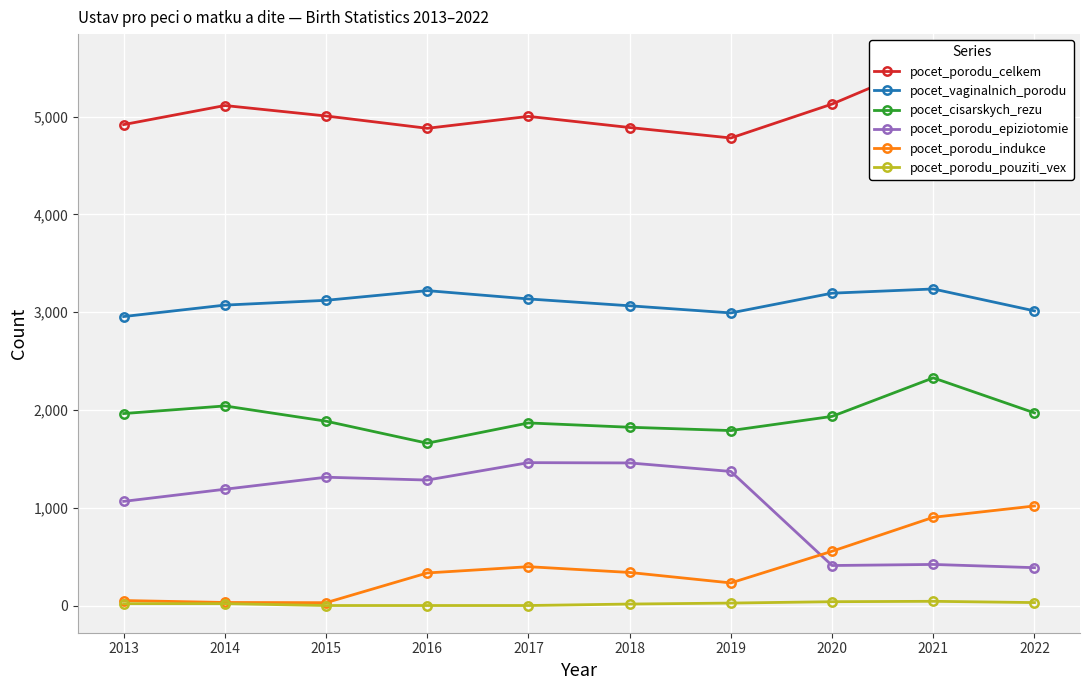

Reading right to left, transcribe all the data shown in this chart.

pocet_porodu_celkem: 4983	5565	5128	4781	4888	5002	4880	5006	5113	4918
pocet_vaginalnich_porodu: 3013	3237	3194	2992	3065	3135	3220	3121	3072	2955
pocet_cisarskych_rezu: 1970	2328	1934	1789	1823	1867	1660	1885	2041	1963
pocet_porodu_epiziotomie: 387	420	409	1371	1458	1461	1283	1312	1189	1065
pocet_porodu_indukce: 1018	902	555	231	338	397	333	29	31	51
pocet_porodu_pouziti_vex: 30	43	39	25	15	0	0	0	19	19